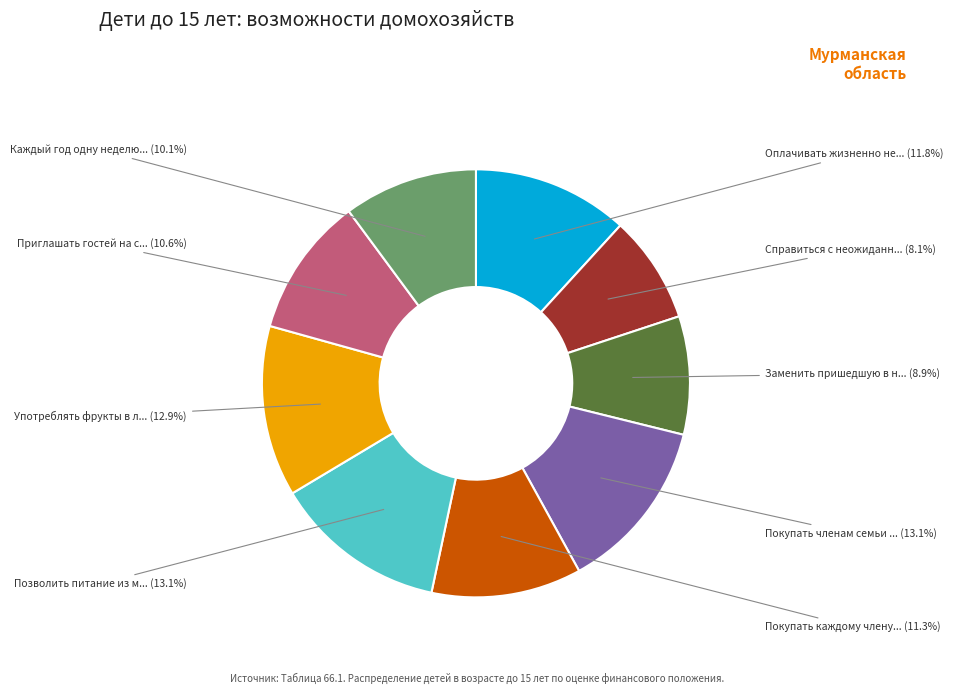

Is there a majority slice in this chart?

No